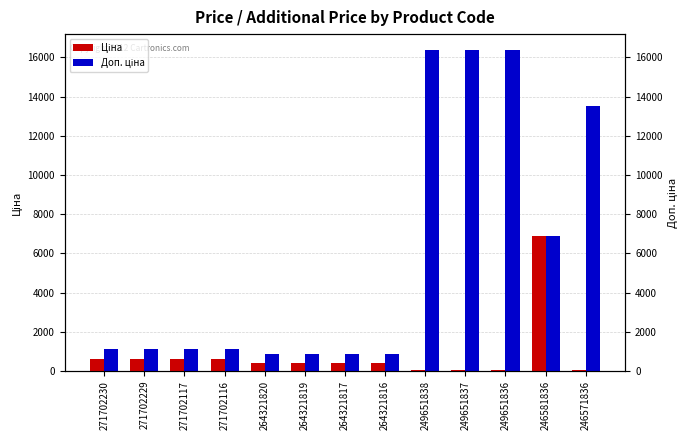

Is it true that Ціна equals 60.0 at 246571836?

True